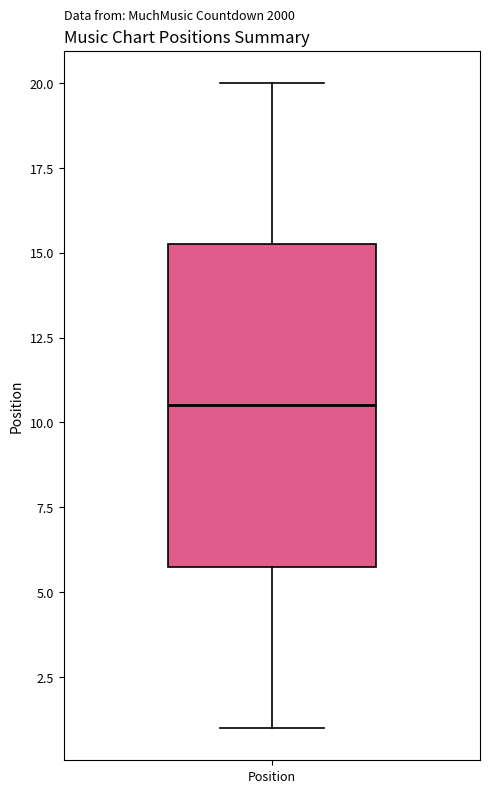

Read this box plot against the y-axis: the position of the median line, the range covered by the box, and the ends of both whiskers. The values are not printed on the chart, so give them approximately, as read against the axis.

median 10.5, box 6.0 to 15.5, whiskers 1.0 to 20.0